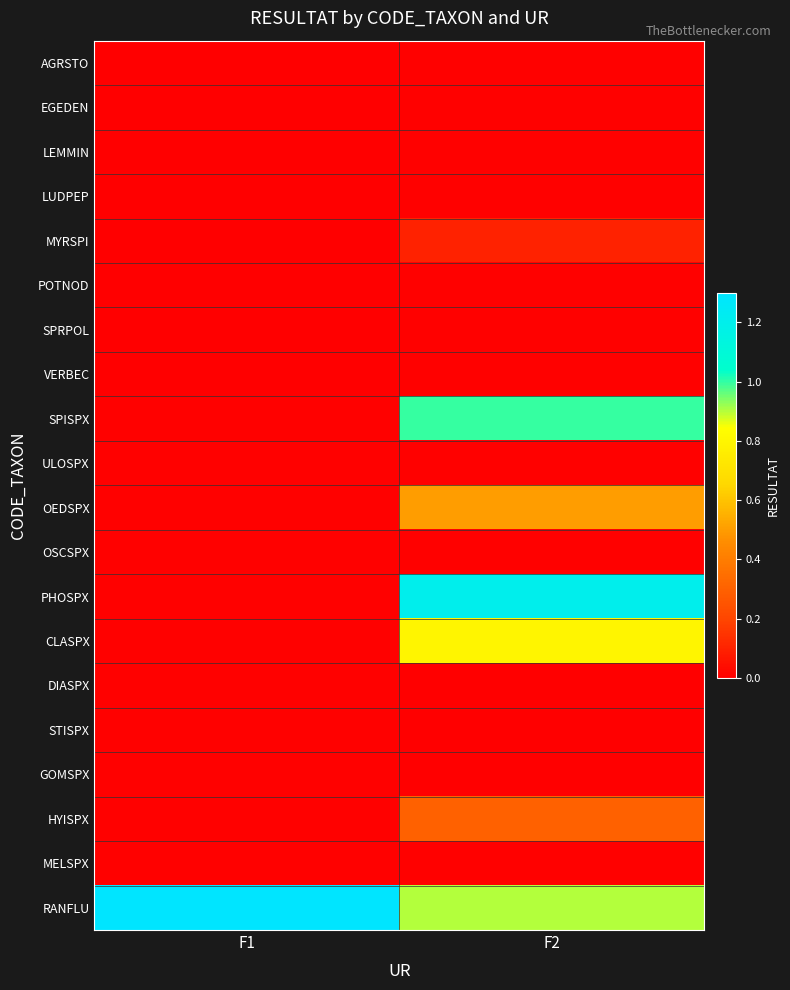

At which category is the sum across all series the highest?

F2